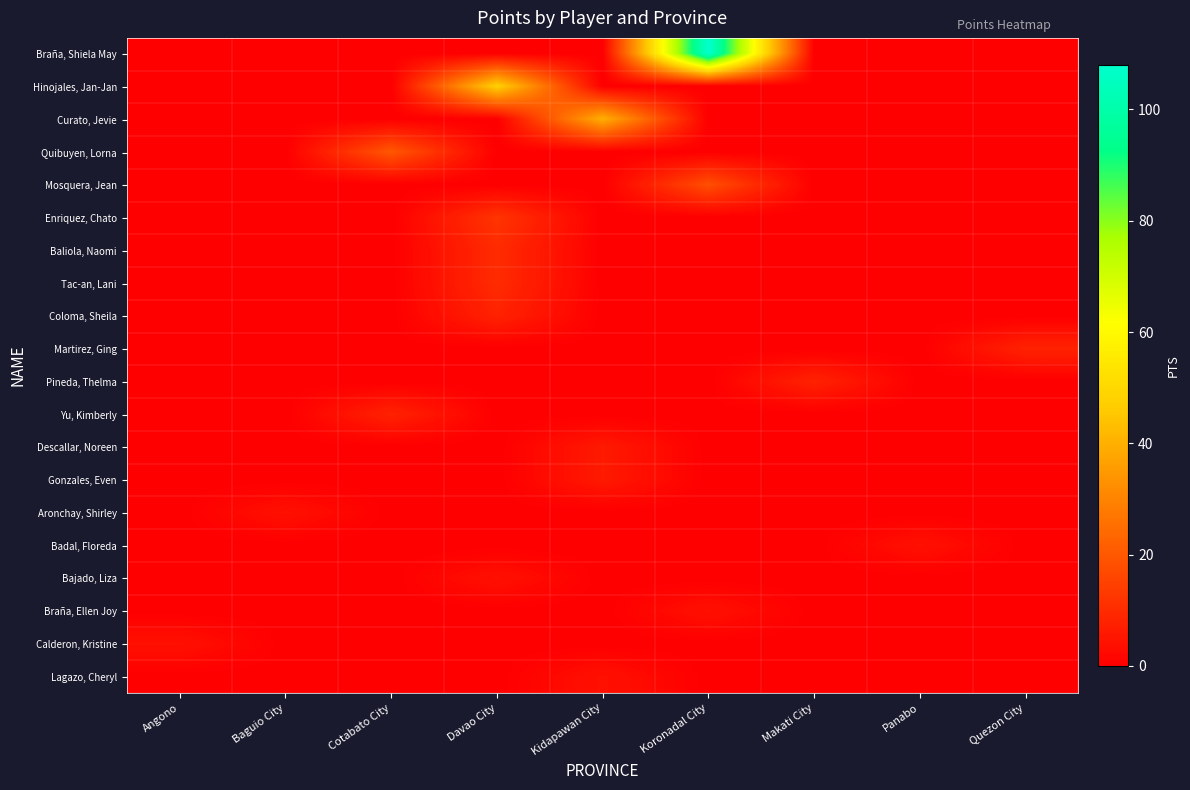

Which series has the largest total across all categories?

row_0